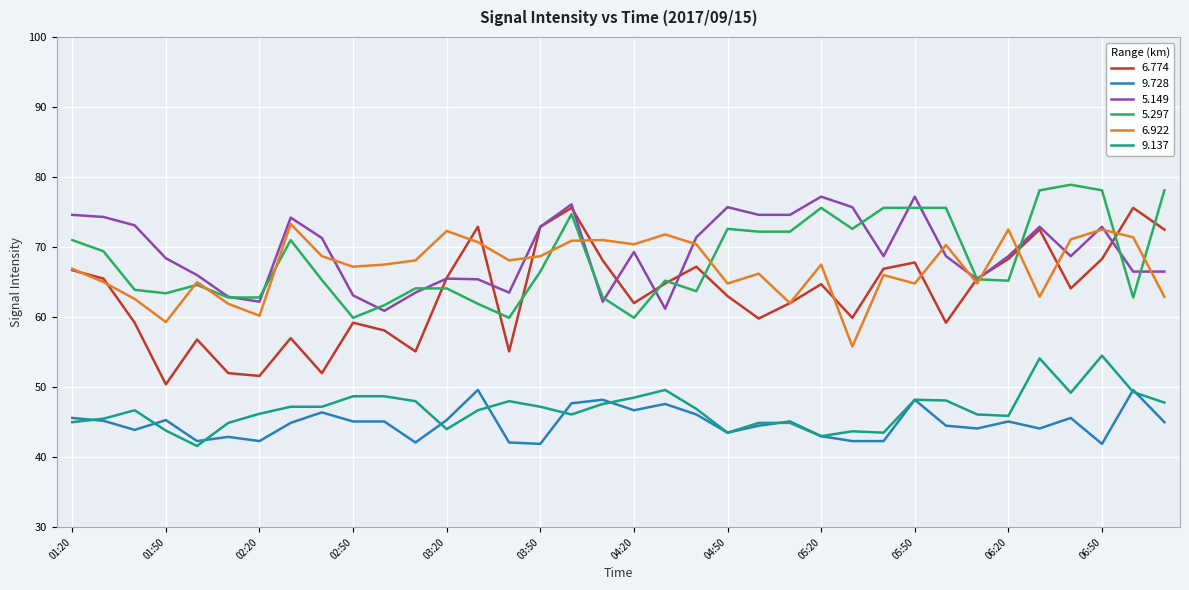

Which series has the largest range (max minus min)?

6.774